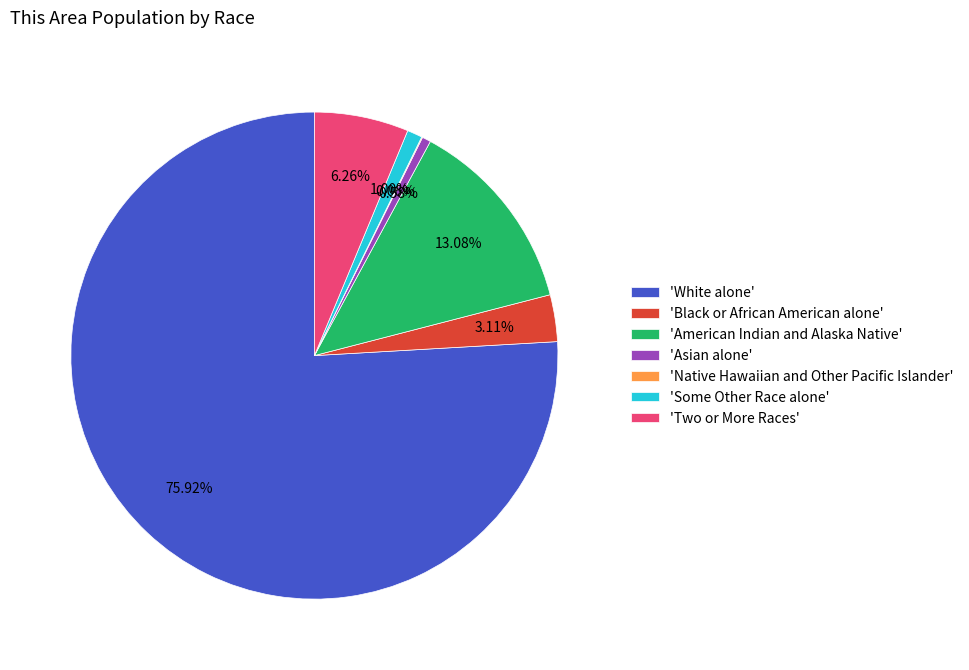

What is the largest slice in the pie chart?

'White alone'